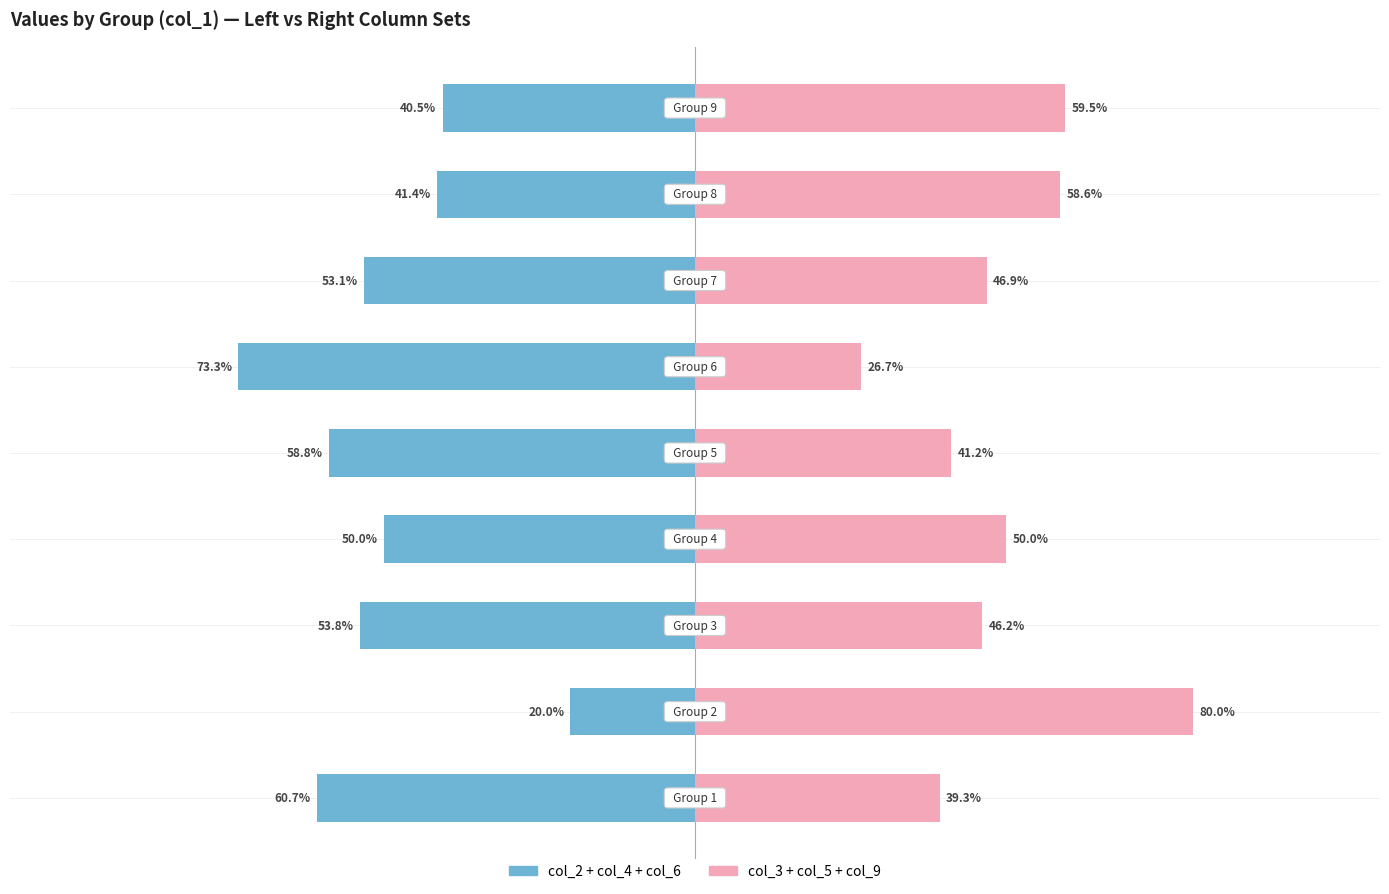

Does the chart contain stacked bars?

No